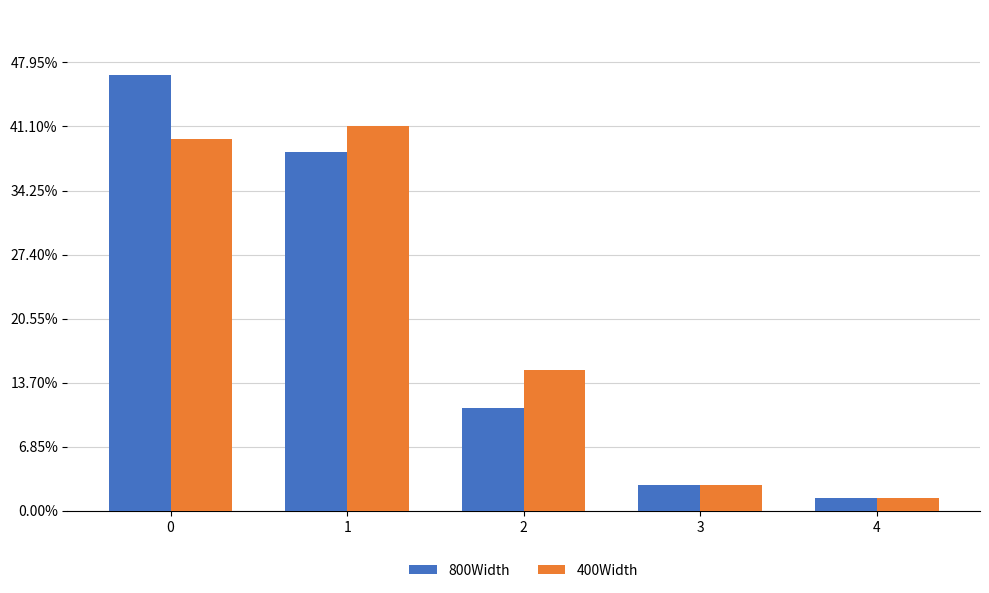

Does the chart contain any negative values?

No